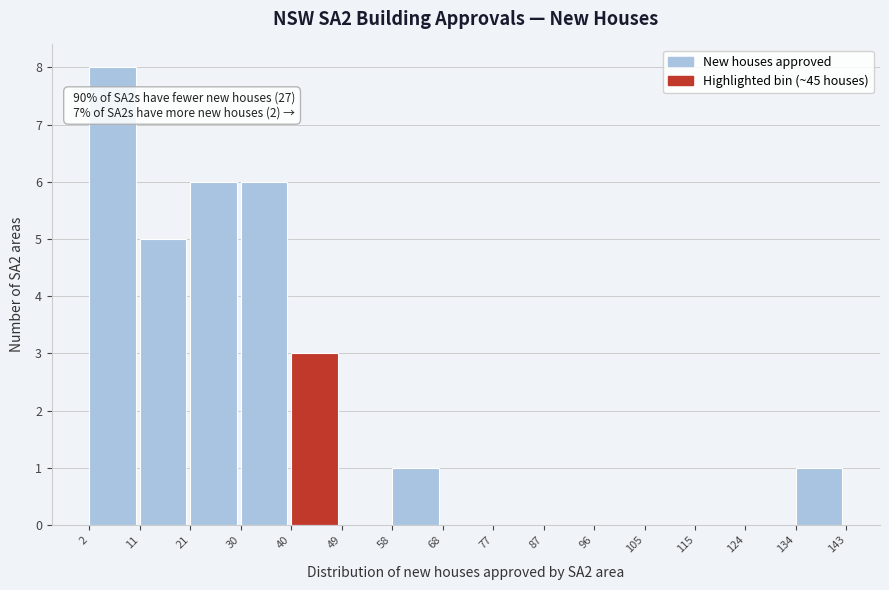

Over which range of the x-axis is the bar tallest?

2 to 11